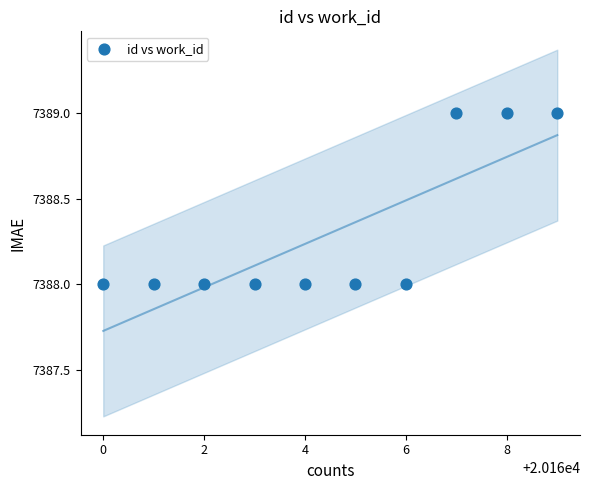

What is the average X value?

20164